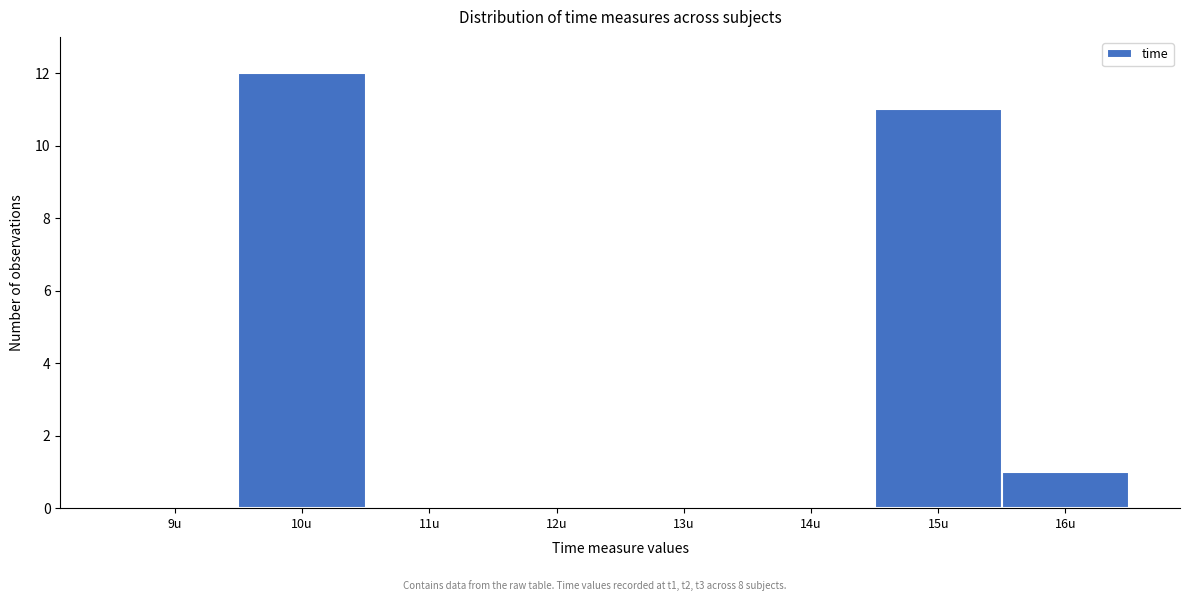

Reading left to right, extract all data points from this chart.

9u=0	10u=12	11u=0	12u=0	13u=0	14u=0	15u=11	16u=1